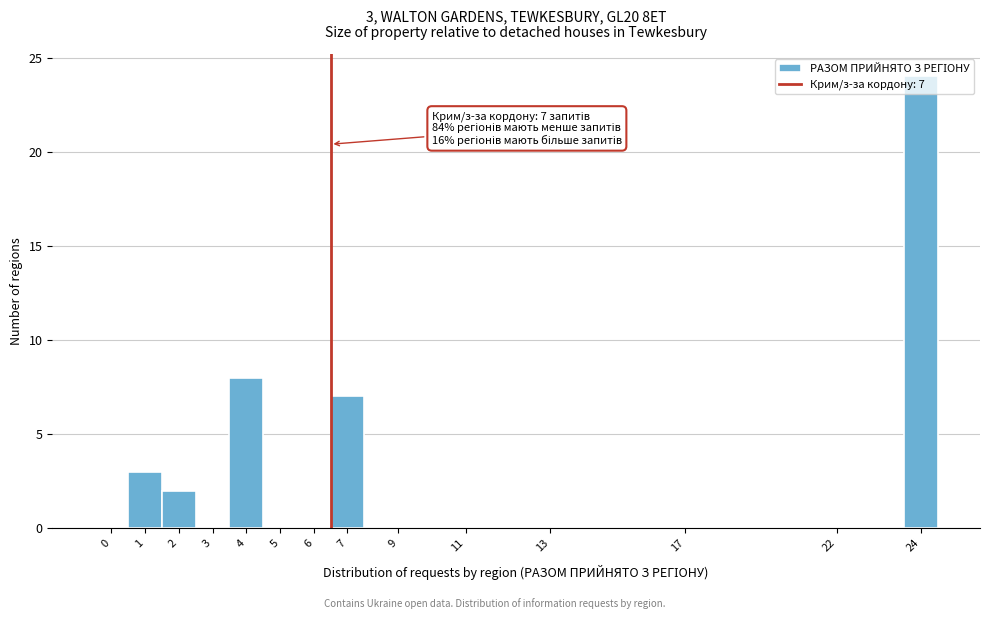

Between 5 and 4, which is larger?

4